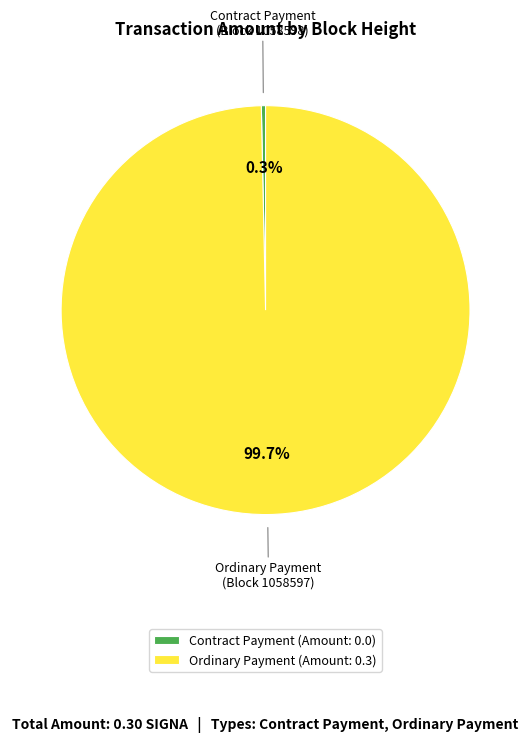

How many slices are in this pie chart?

2